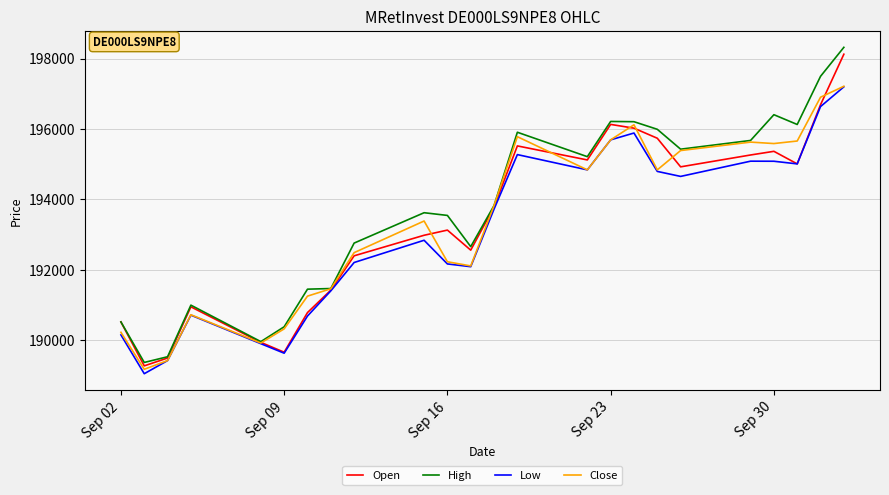

Does the chart display data point markers on the line(s)?

No